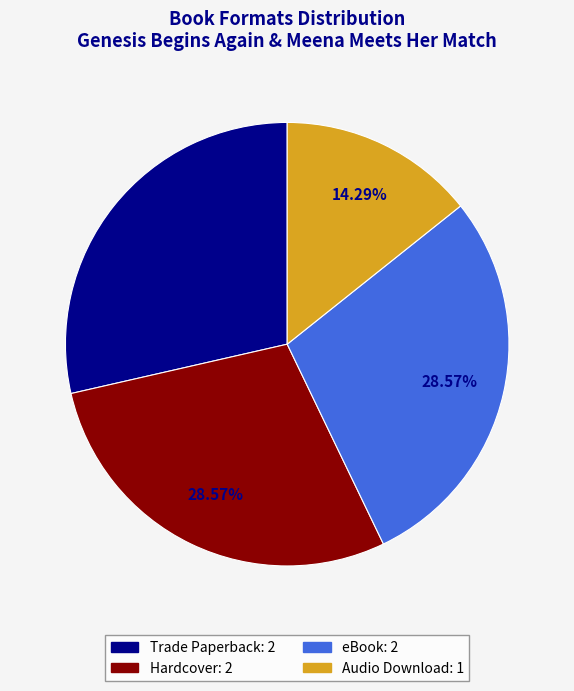

What is the ratio of the value at Trade Paperback to the value at eBook?

1.0